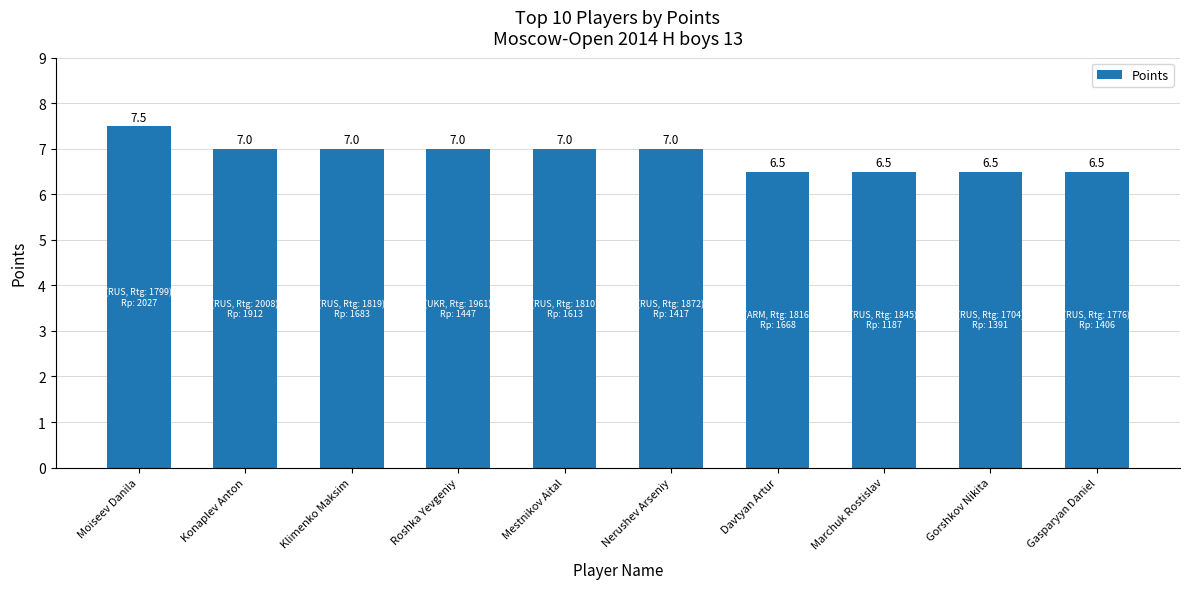

What is the value of the 3rd bar from the left?

7.0